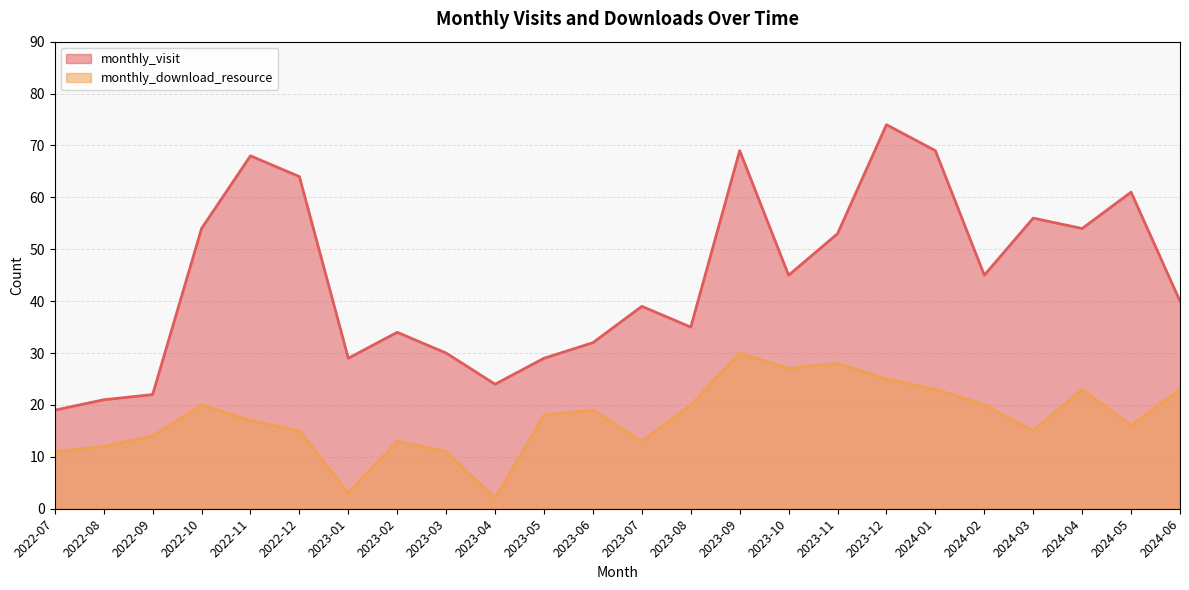

What are all the series names shown in the legend?

monthly_visit, monthly_download_resource